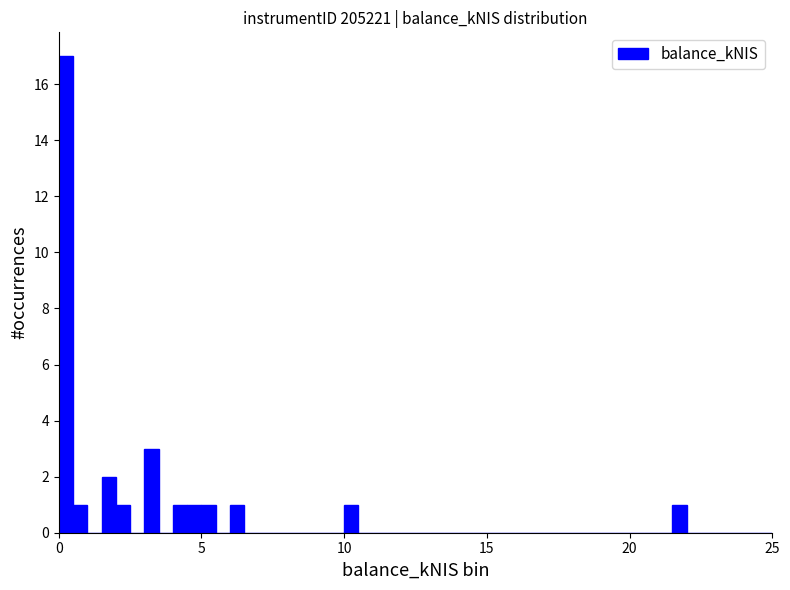

Read against the x-axis, roughly where is the centre of the tallest bar?

0.5